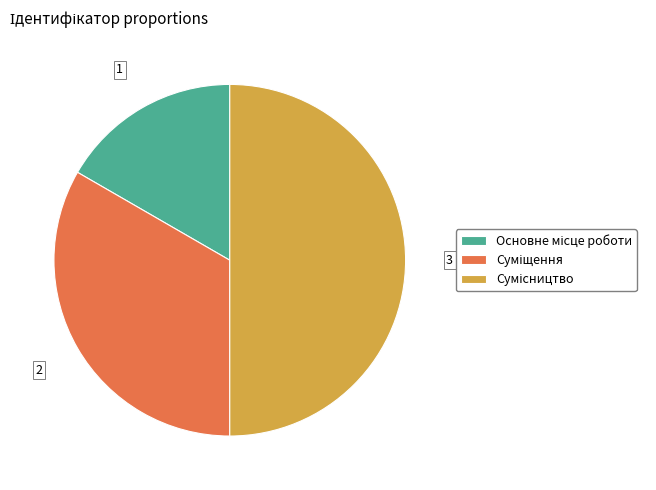

What is the ratio of the value at Основне місце роботи to the value at Сумісництво?

0.3